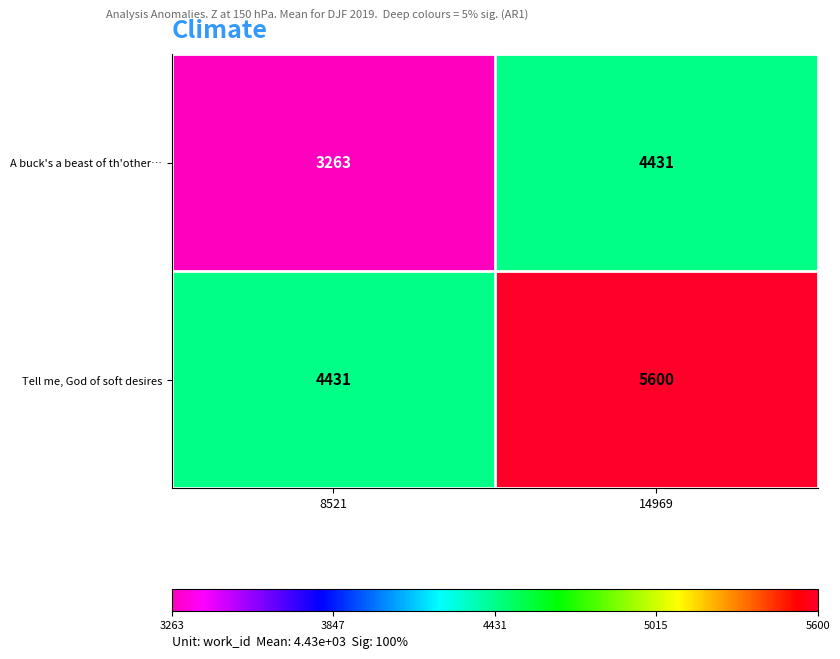

Reading left to right, list all the values displayed in this chart.

A buck's a beast of th'other…: 8521=3263	14969=4431
Tell me, God of soft desires: 8521=4431	14969=5600